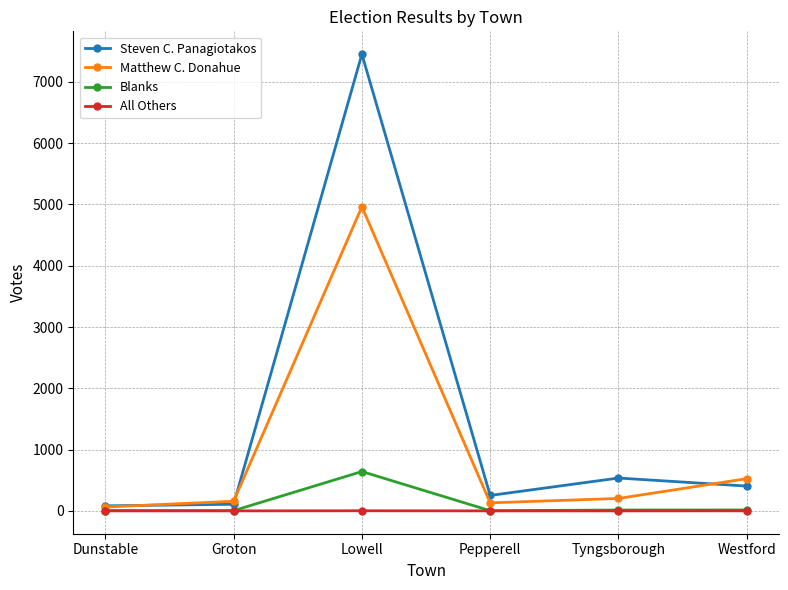

True or false: Matthew C. Donahue has more than 0 interior local peaks.

True